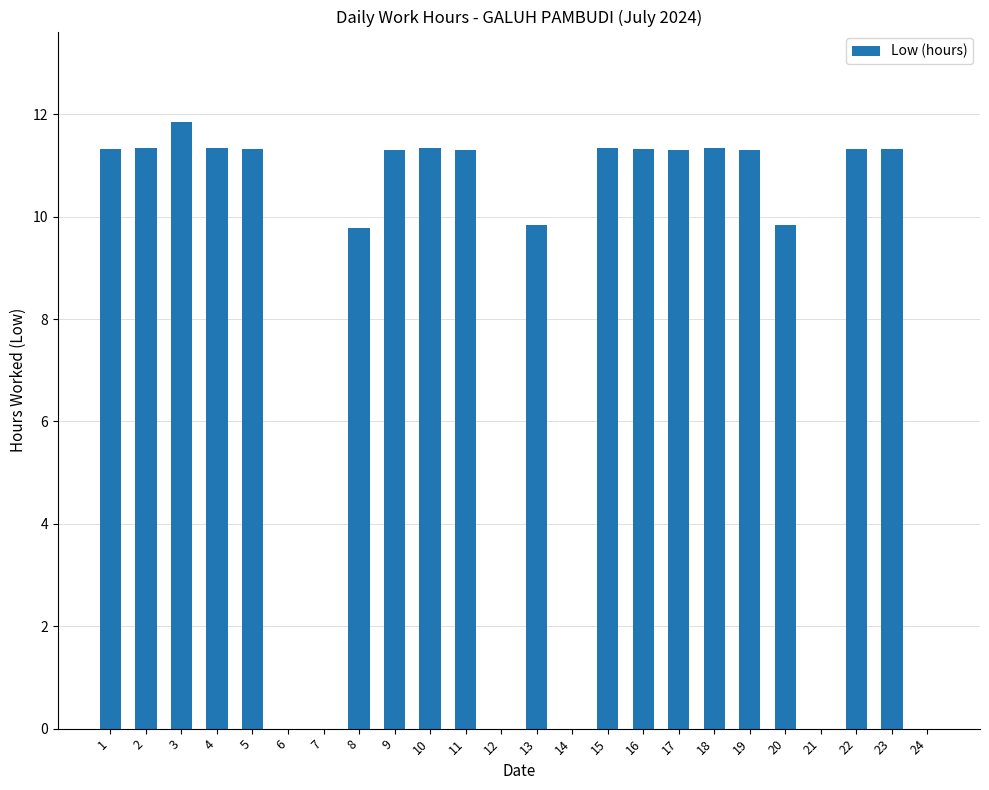

Between 19 and 3, which is larger?

3